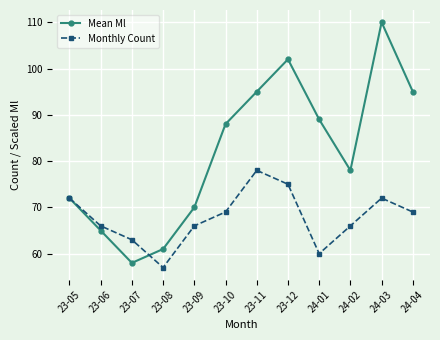

Where is the first local maximum for Monthly Count?

23-11